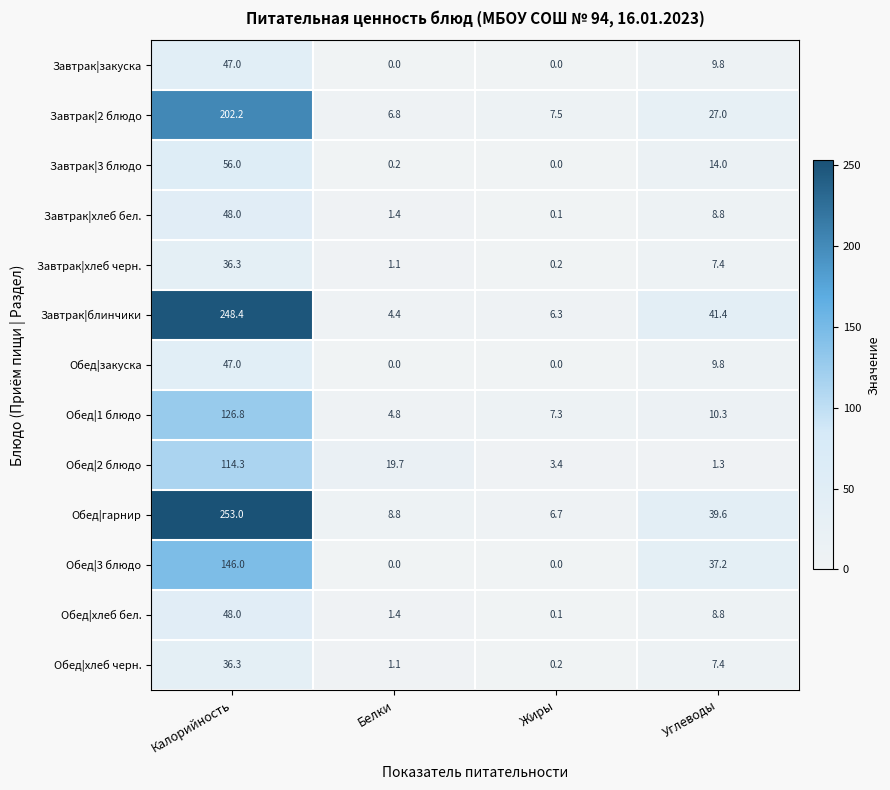

Which category has the lowest value in the Обед|1 блюдо series?

Белки